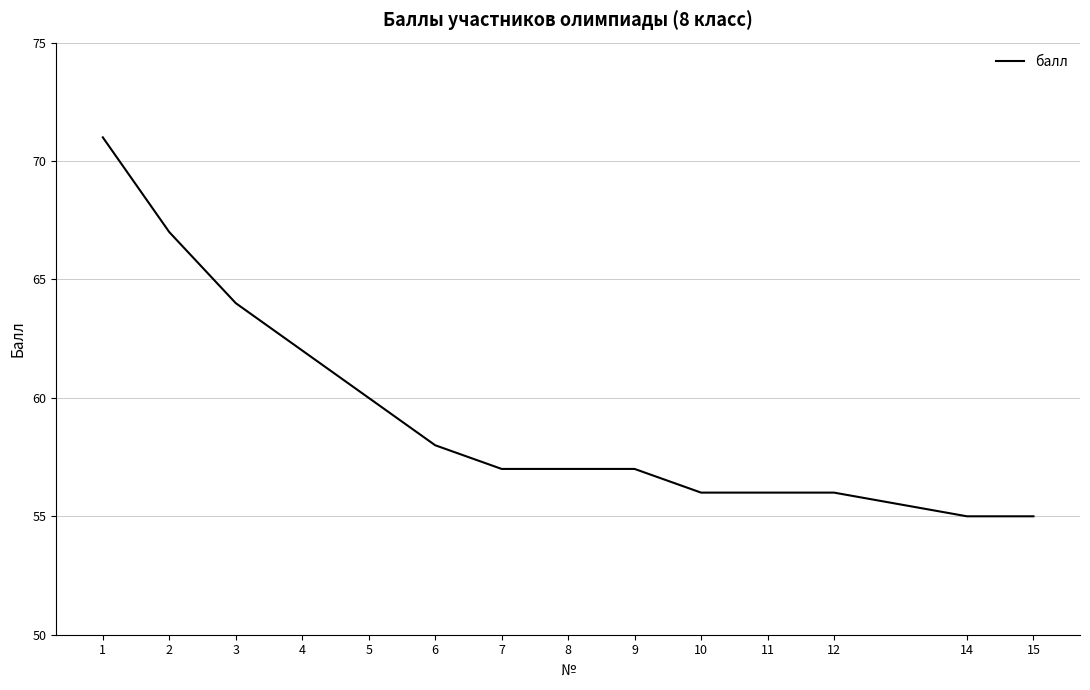

Reading right to left, list all the values displayed in this chart.

55	55	56	56	56	57	57	57	58	60	62	64	67	71